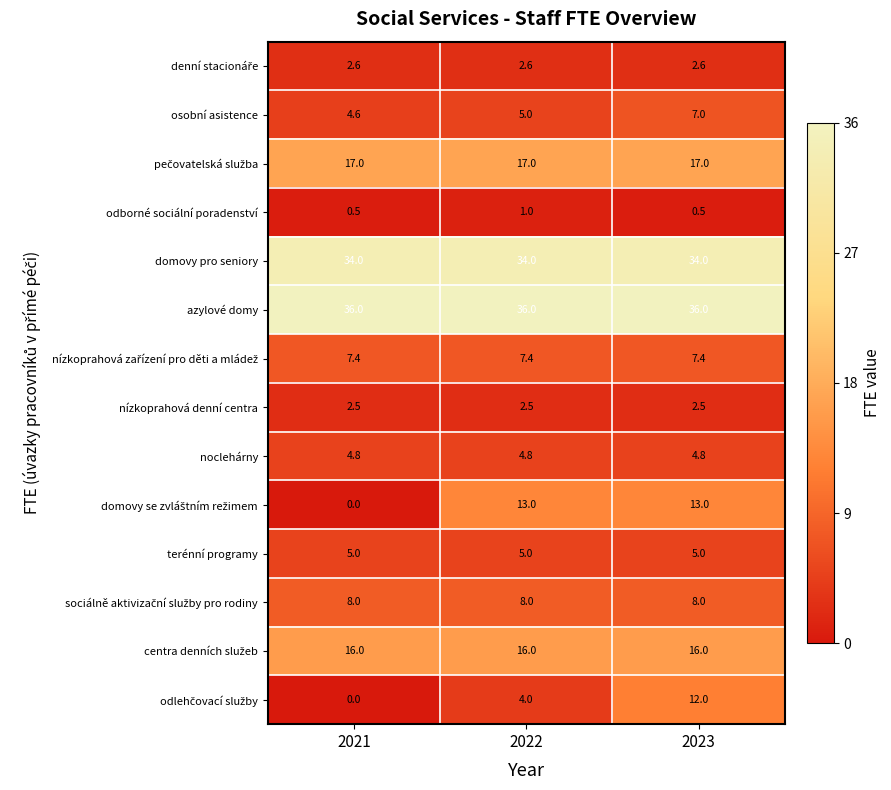

Count the number of categories in the chart.

3